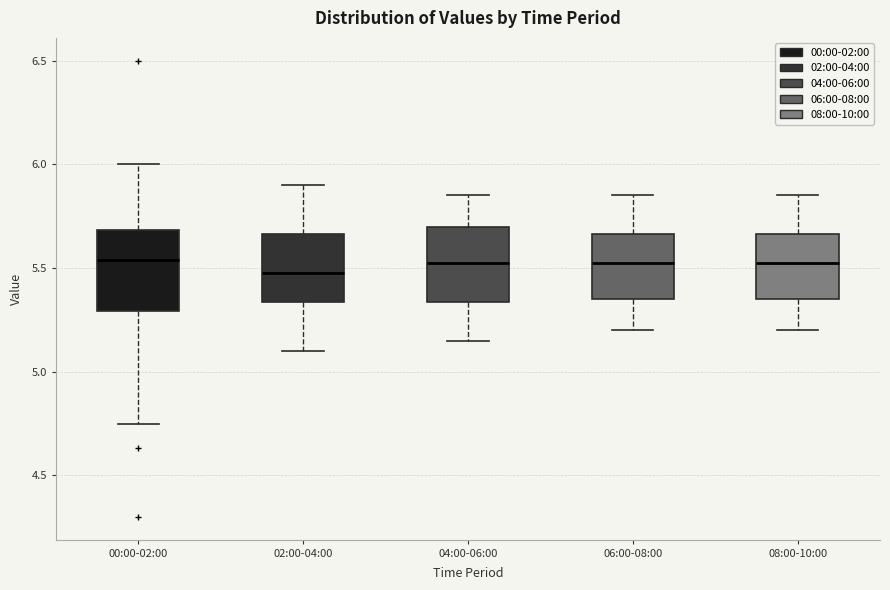

Which box has the lowest median line?

02:00-04:00